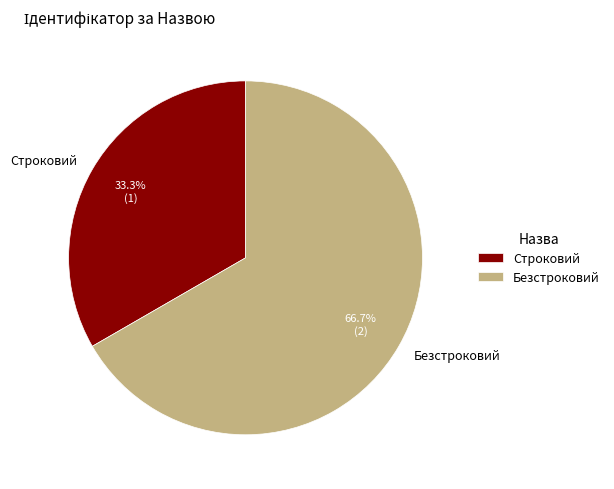

To the nearest percent, what portion does Строковий represent?

33%